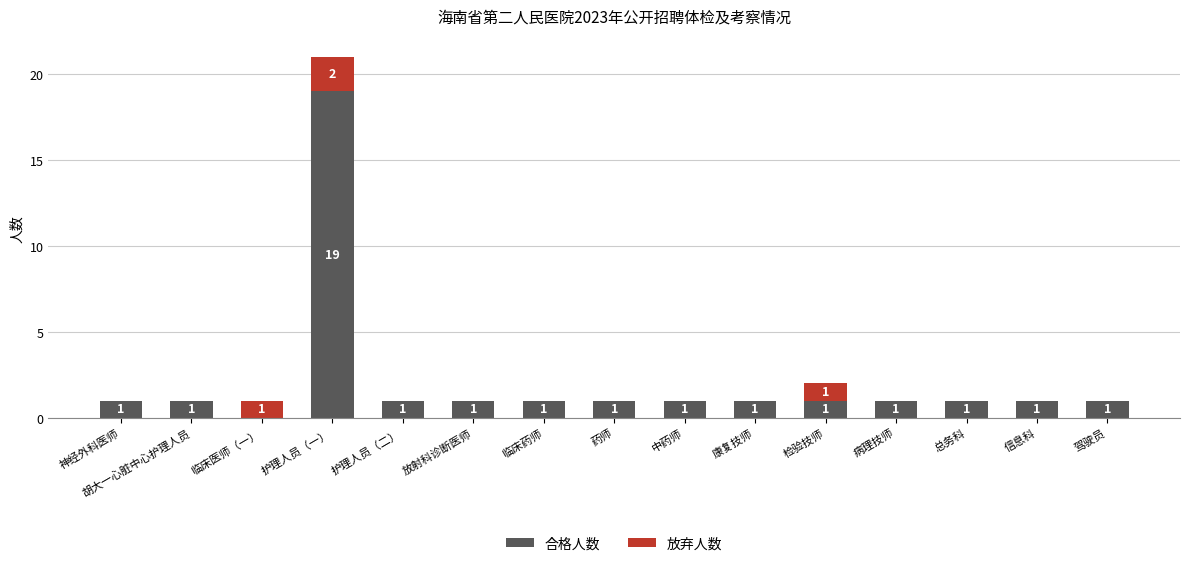

Count the number of data series in this chart.

2